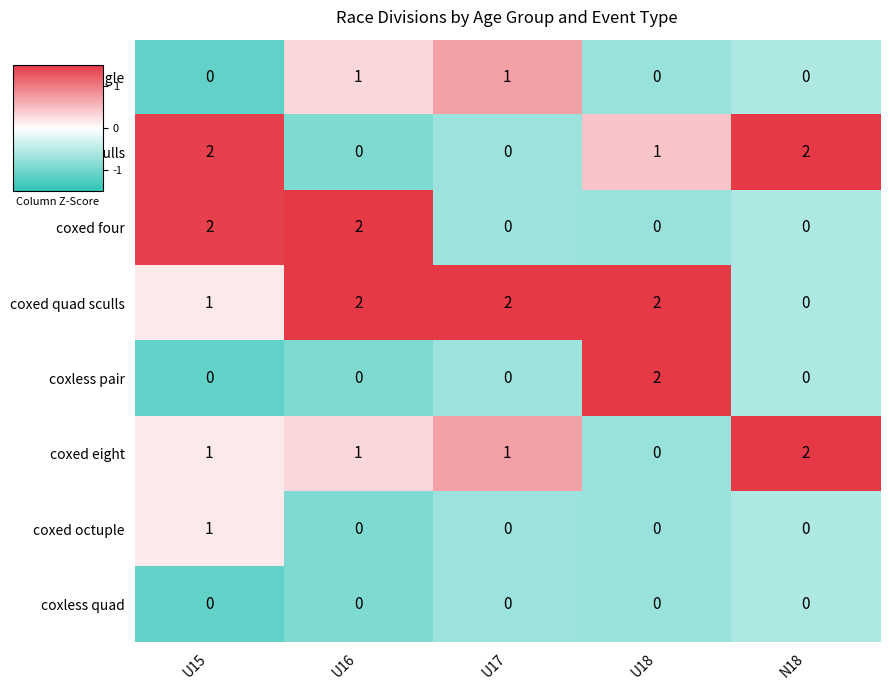

Which series has the largest total across all categories?

coxed quad sculls